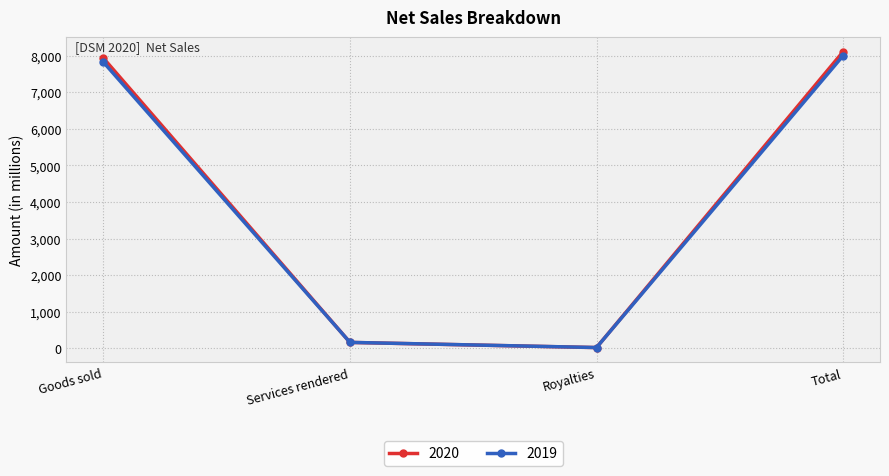

Between which two adjacent categories do 2020 and 2019 first intersect?

Goods sold and Services rendered